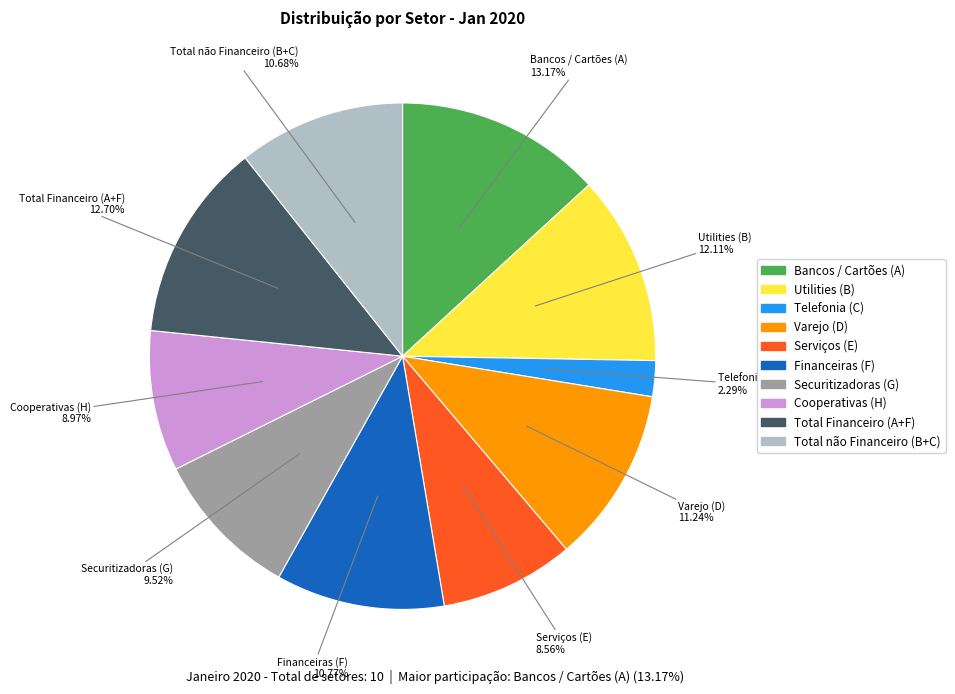

Count the number of slices in the pie.

10